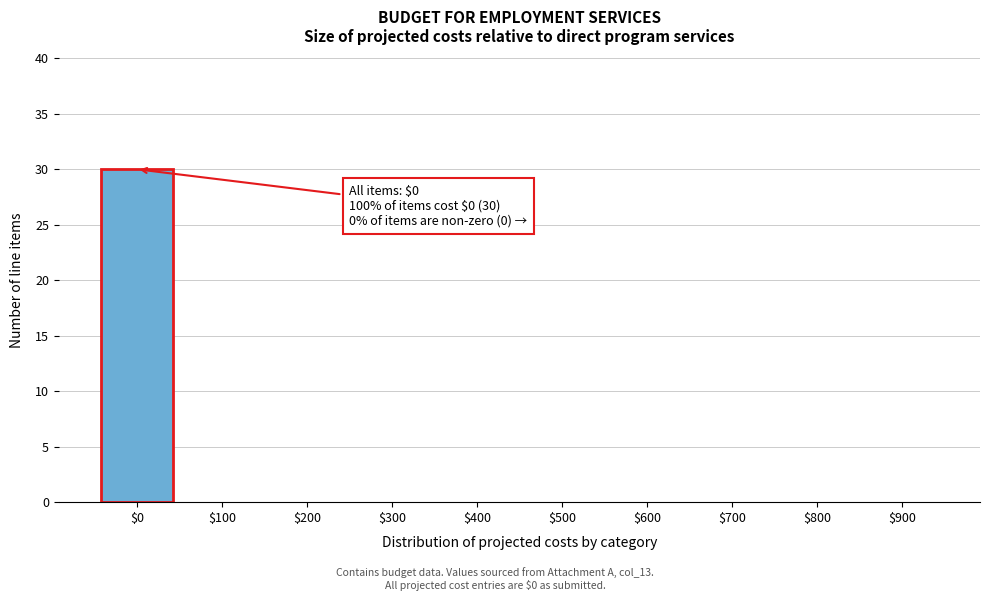

Which label corresponds to the largest value in the chart?

$0